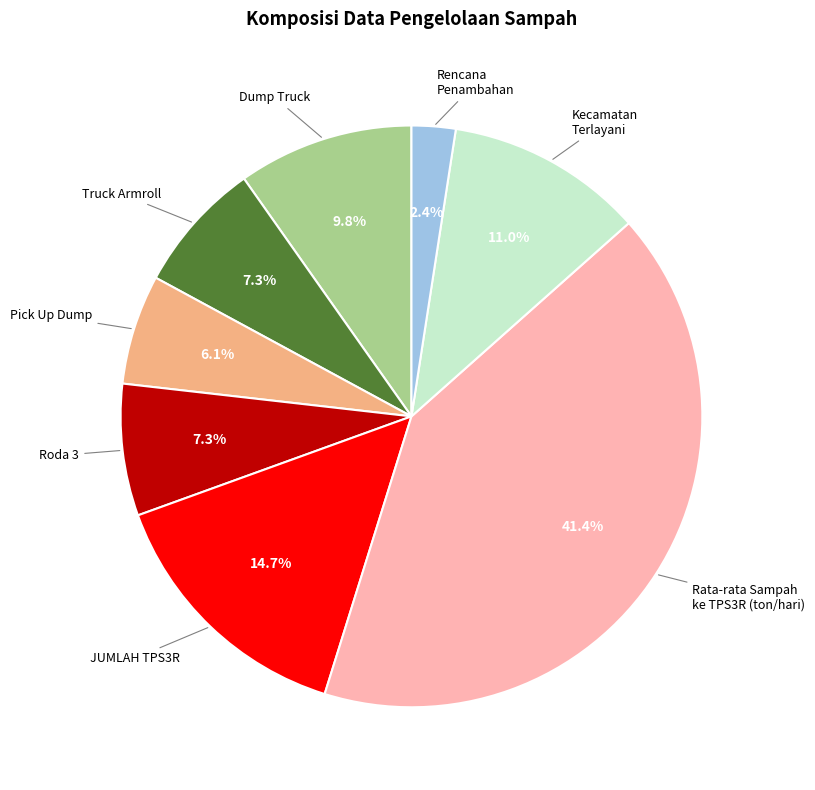

Is Dump Truck the majority of the pie?

No